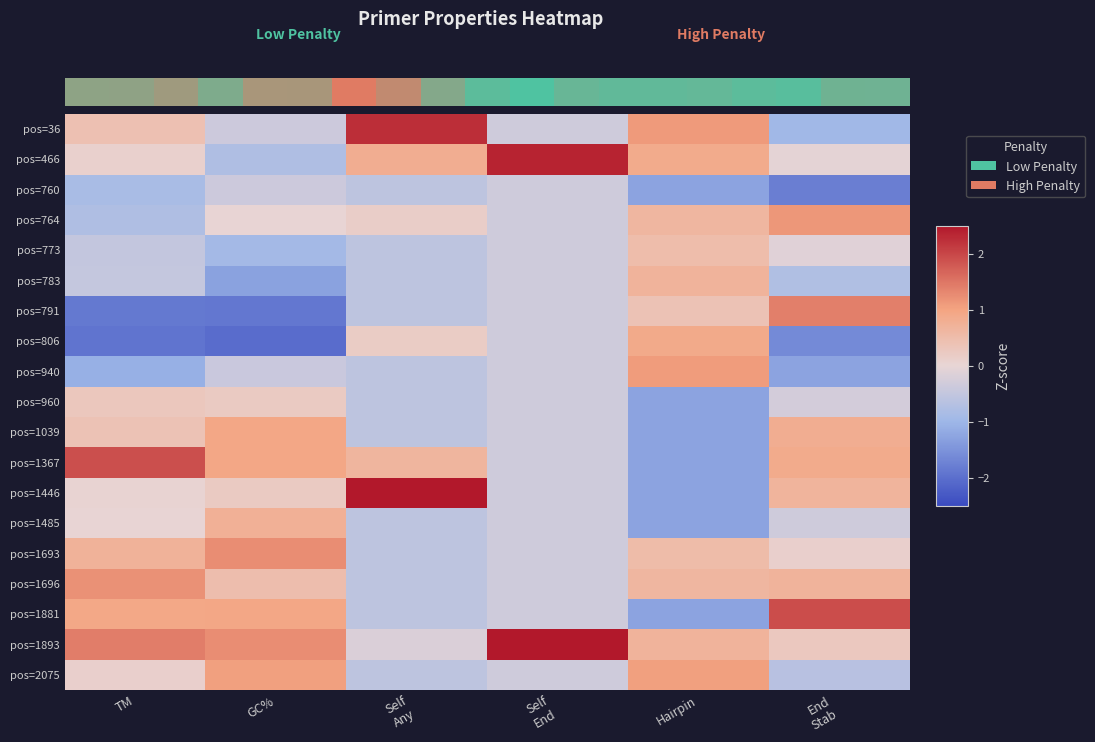

At which category does the chart reach its peak across all series?

Self
End